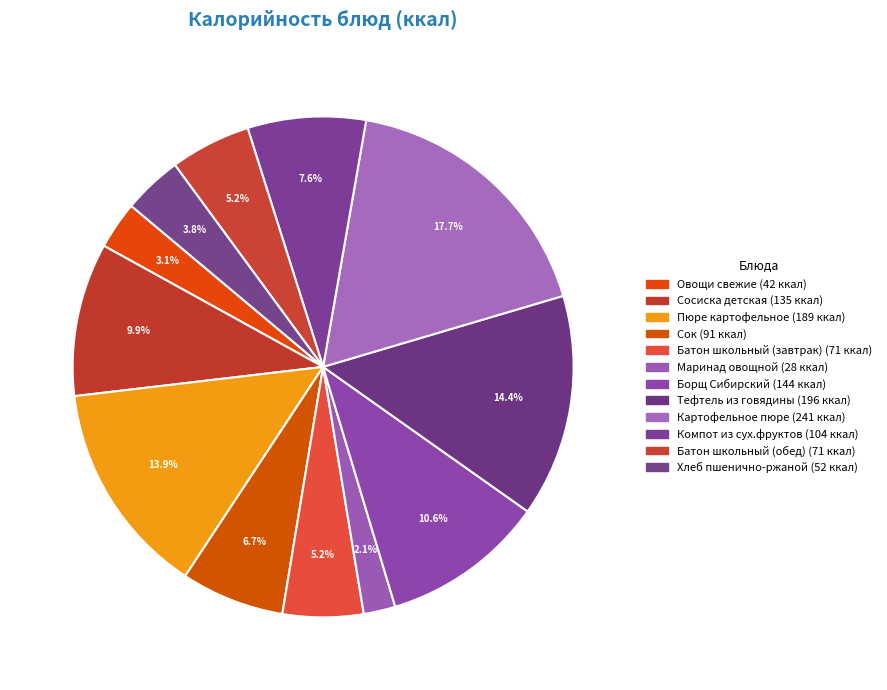

What percentage is the Борщ Сибирский slice, to the nearest percent?

11%